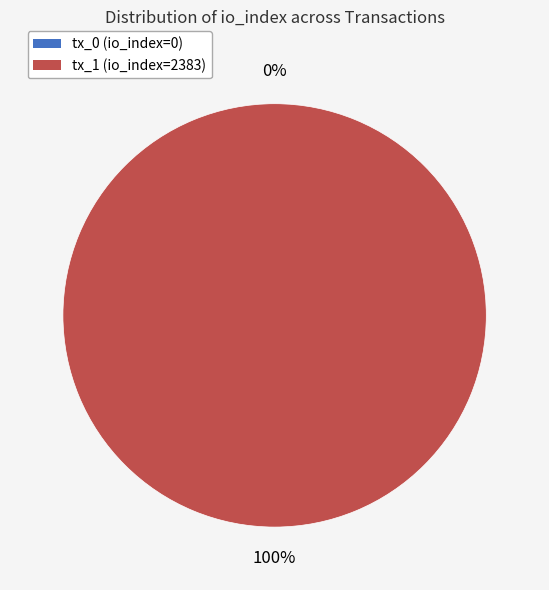

How many slices are in this pie chart?

2